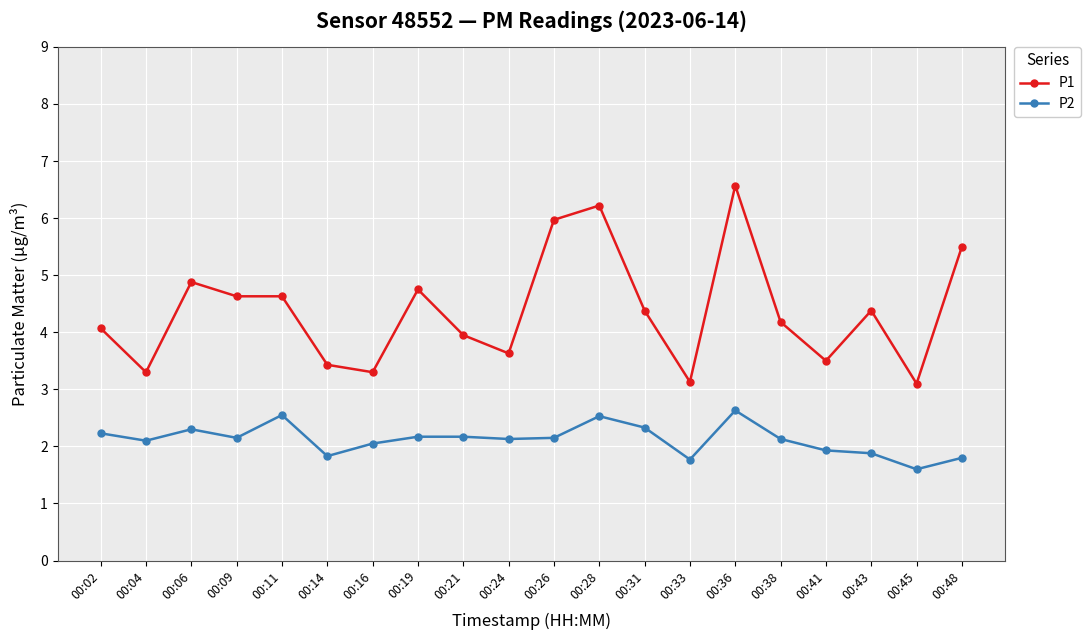

What is the sum of all P1 values?

87.5